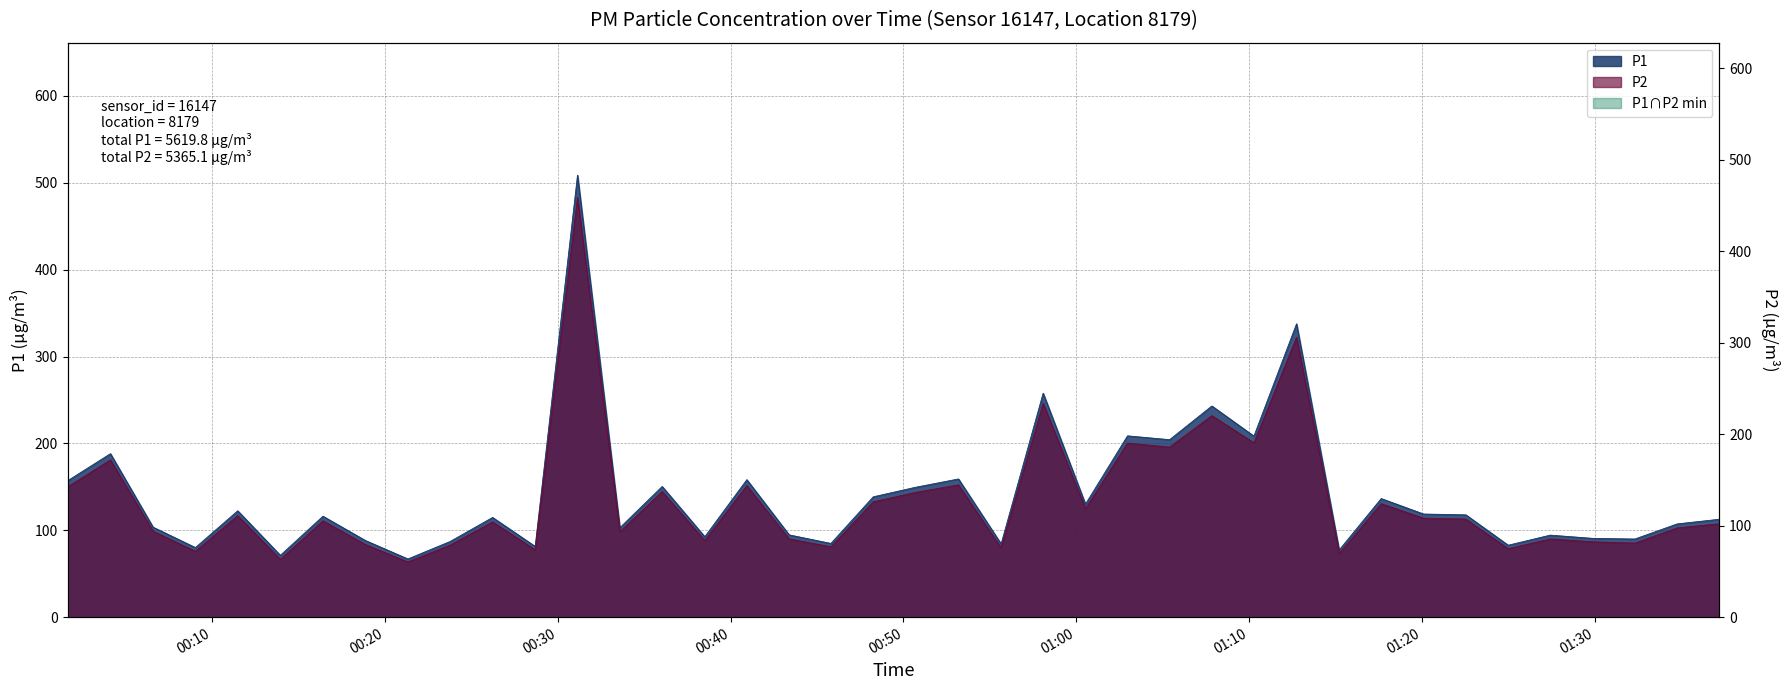

What is the label of the 38th point from the right?

2022-12-18T00:06:34